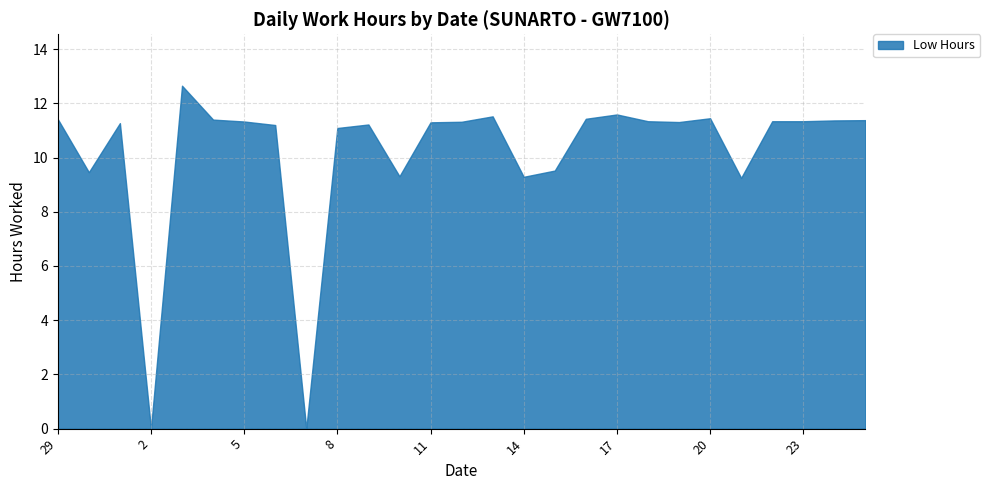

What is the ratio of the value at 19 to the value at 3?

0.9